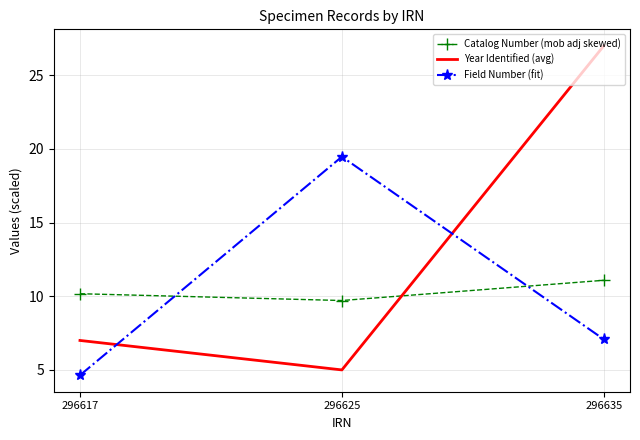

Rank the categories by Year Identified (avg) value from highest to lowest.

296635, 296617, 296625